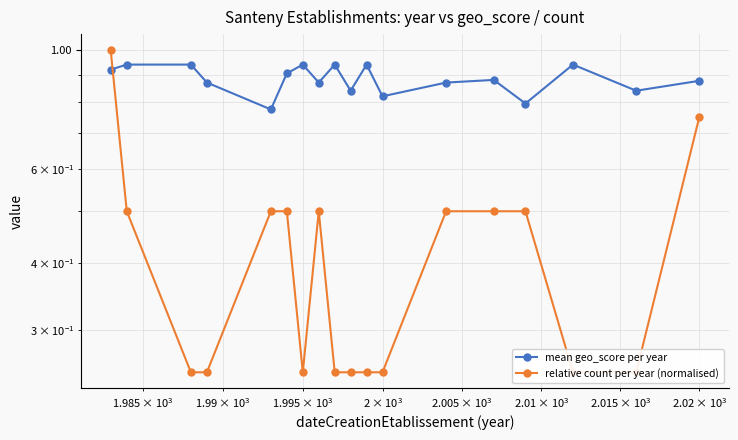

Which series has the largest total across all categories?

mean geo_score per year